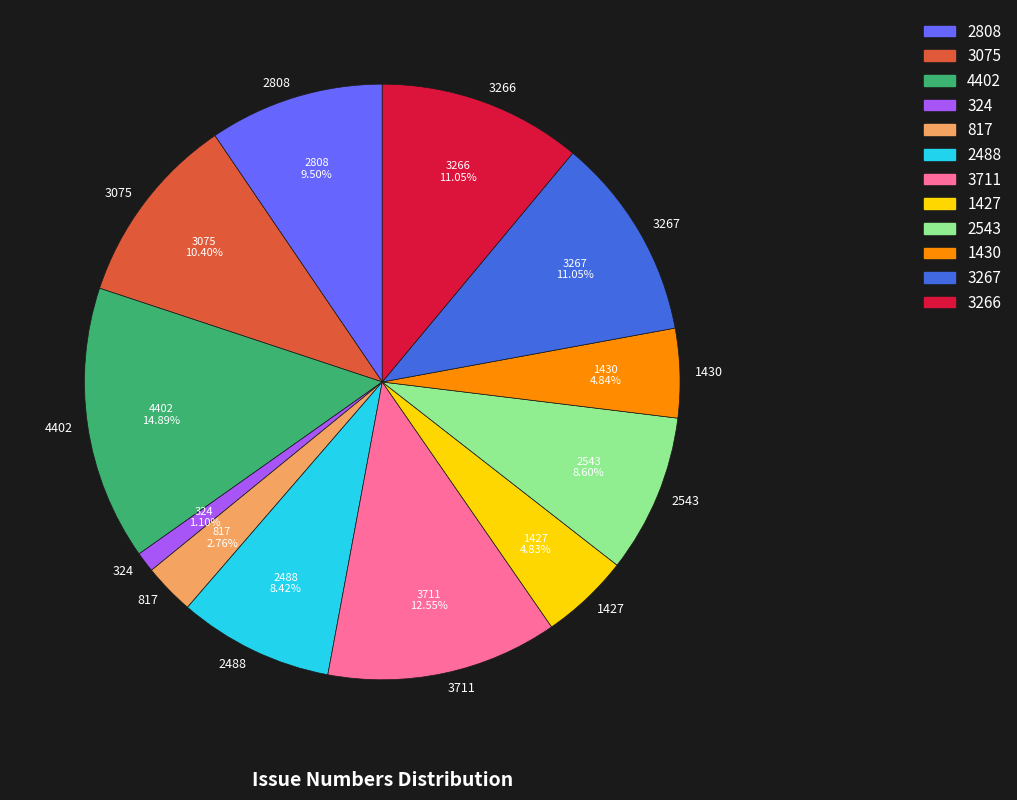

What percentage do 3267 and 2808 together represent?

20.6%